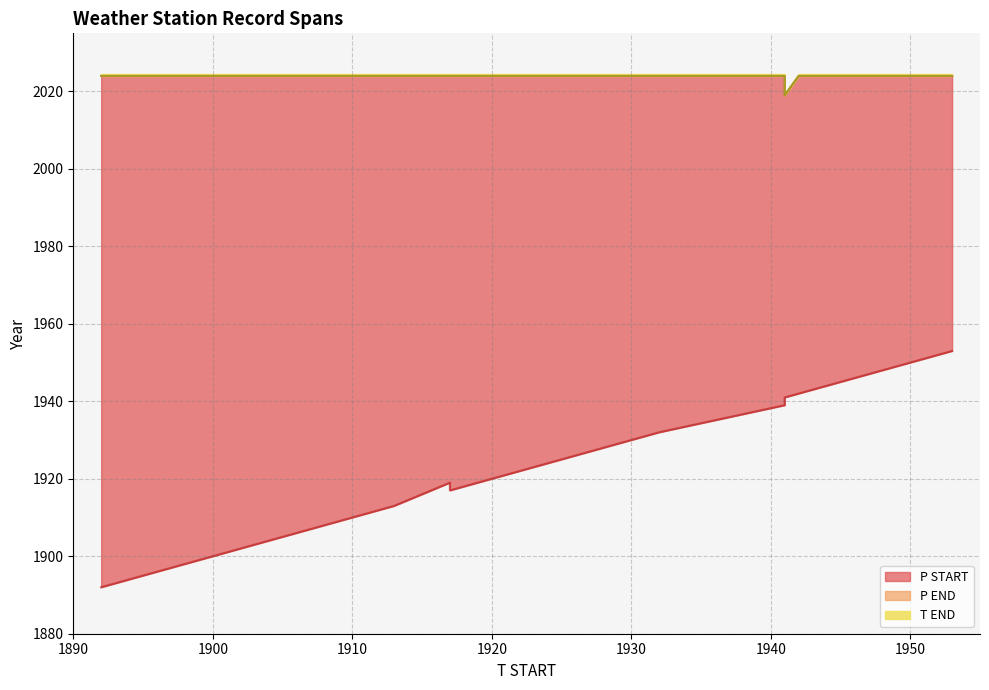

The T END series shows 2024 at 1904. True or false?

True